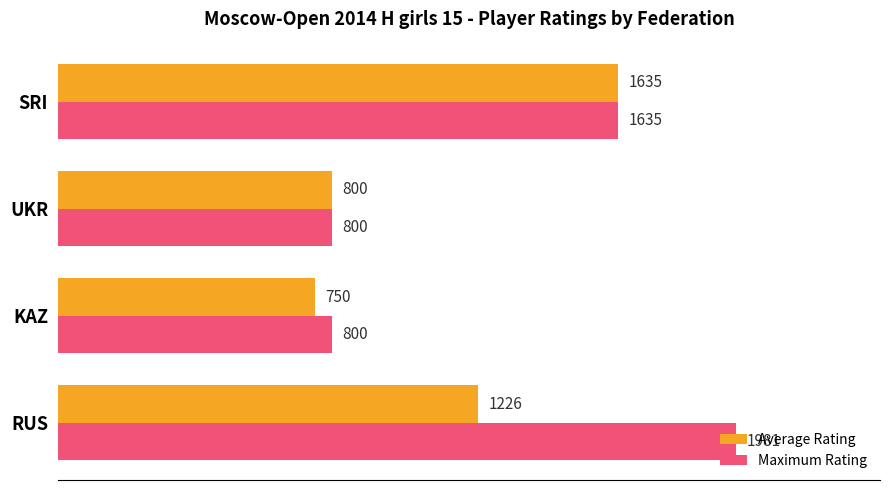

What is the difference between the maximum and minimum values in the Maximum Rating series?

1181